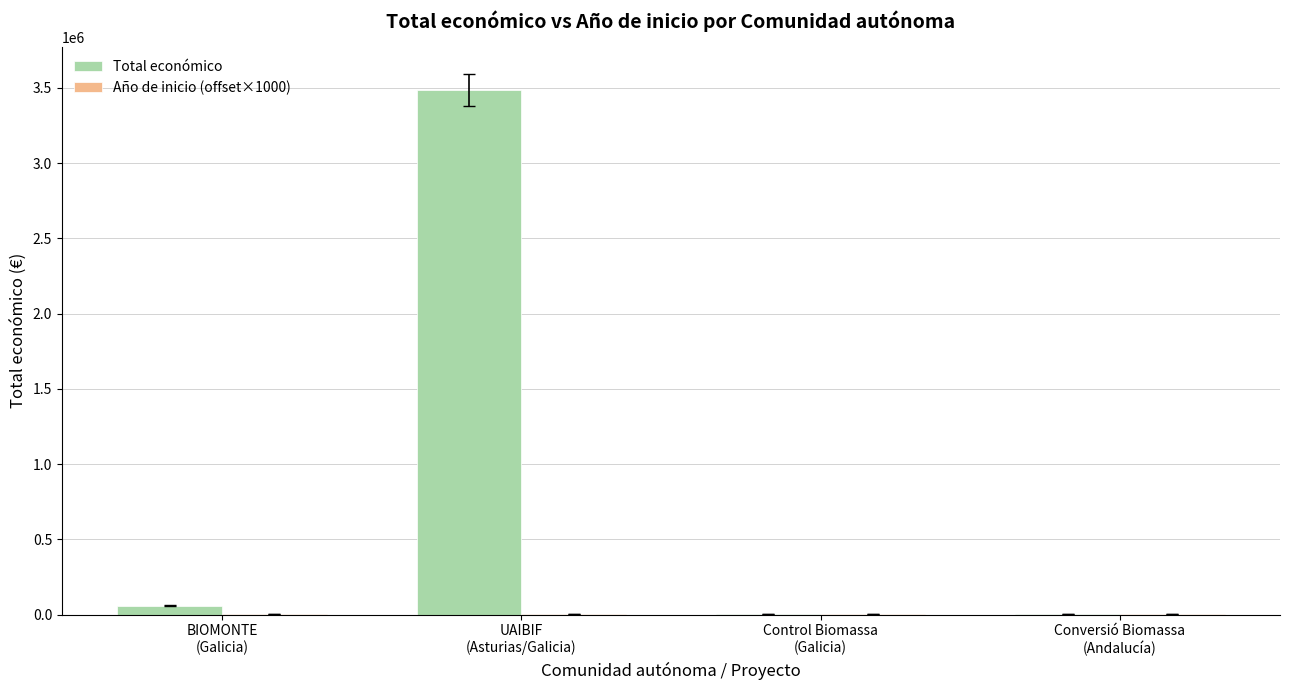

What is the sum of all Total económico values?

3557572